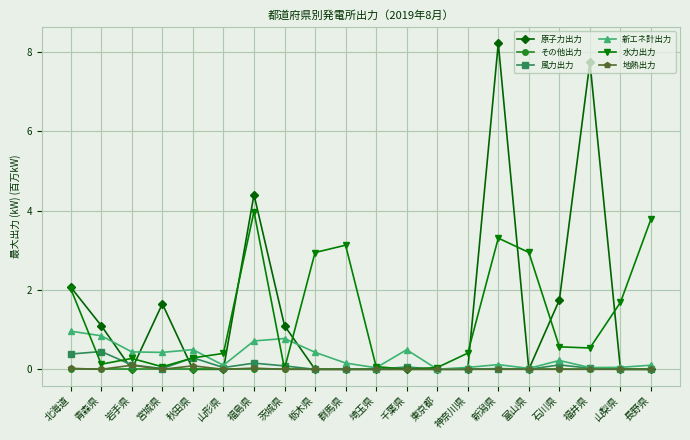

What is the label of the 19th point from the left?

山梨県